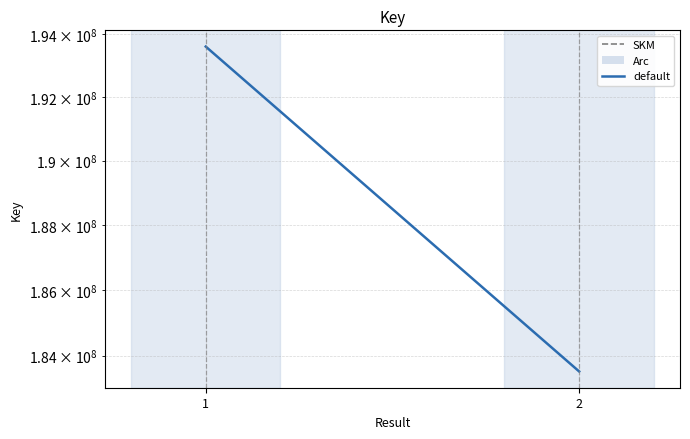

Rank the categories by value from highest to lowest.

1, 2